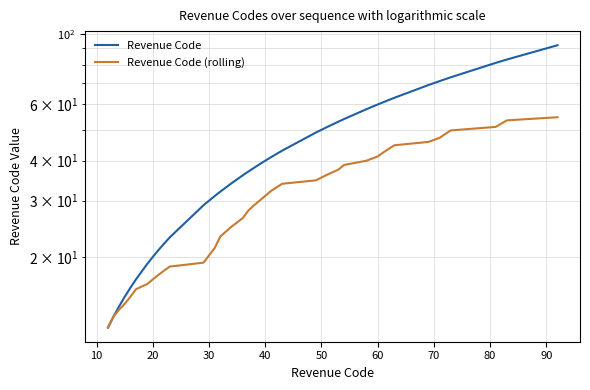

True or false: Revenue Code and Revenue Code (rolling) intersect in this chart.

False